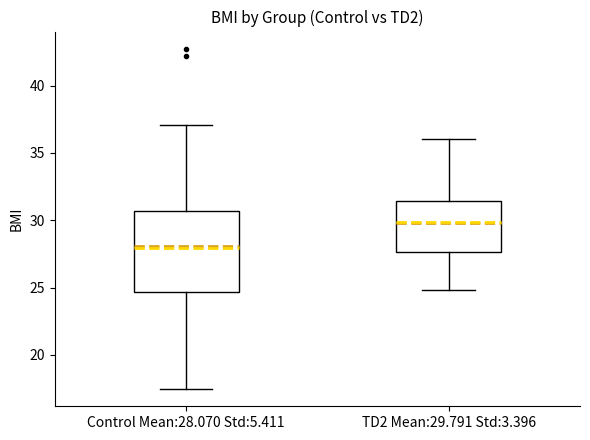

Reading left to right, read every box against the y-axis: the position of its median line, the range the box covers, and the ends of its whiskers. The values are not printed on the chart, so give them approximately, as read against the axis.

Control Mean:28.070 Std:5.411: median 28.0, box 24.5 to 30.5, whiskers 17.5 to 37.0
TD2 Mean:29.791 Std:3.396: median 30.0, box 27.5 to 31.5, whiskers 25.0 to 36.0